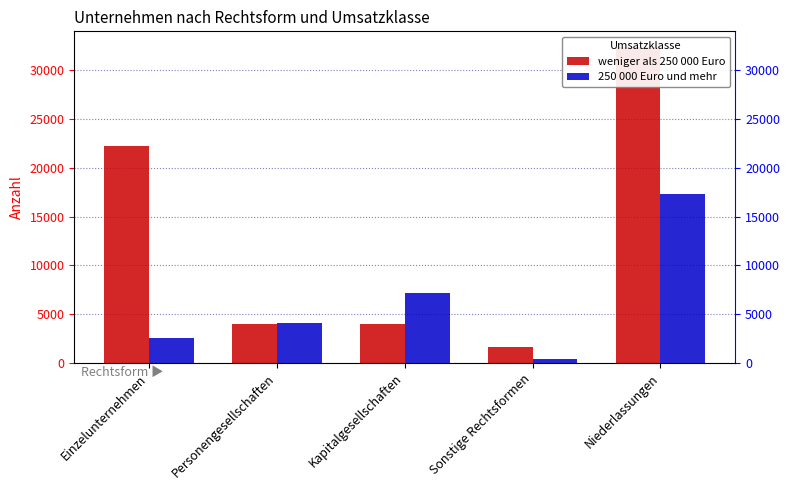

What is the total value across all series at Niederlassungen?

49651